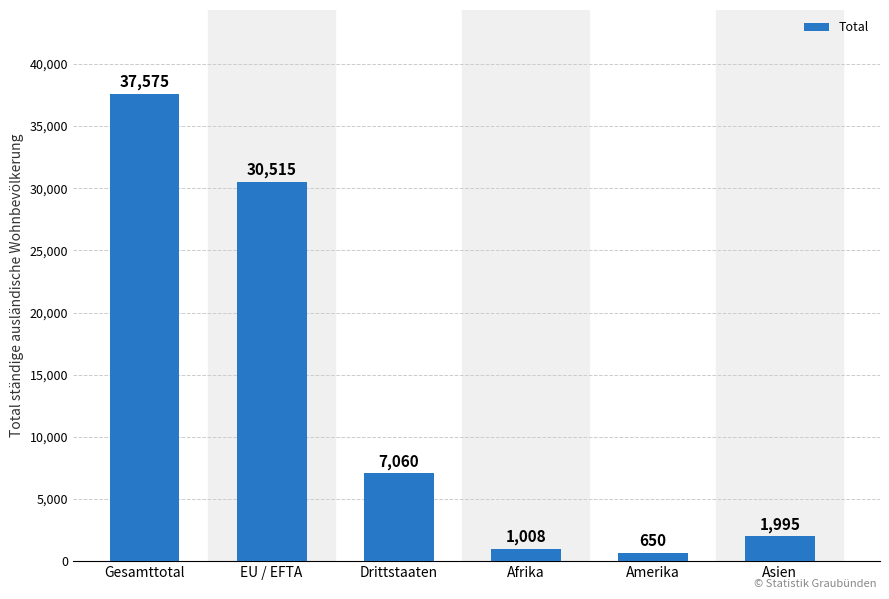

Between EU / EFTA and Gesamttotal, which is larger?

Gesamttotal